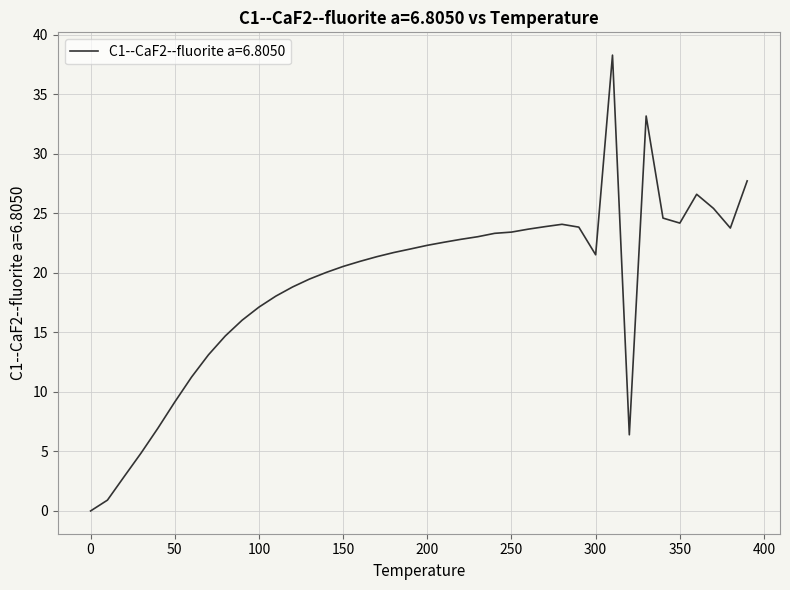

Does the chart have visible grid lines?

Yes